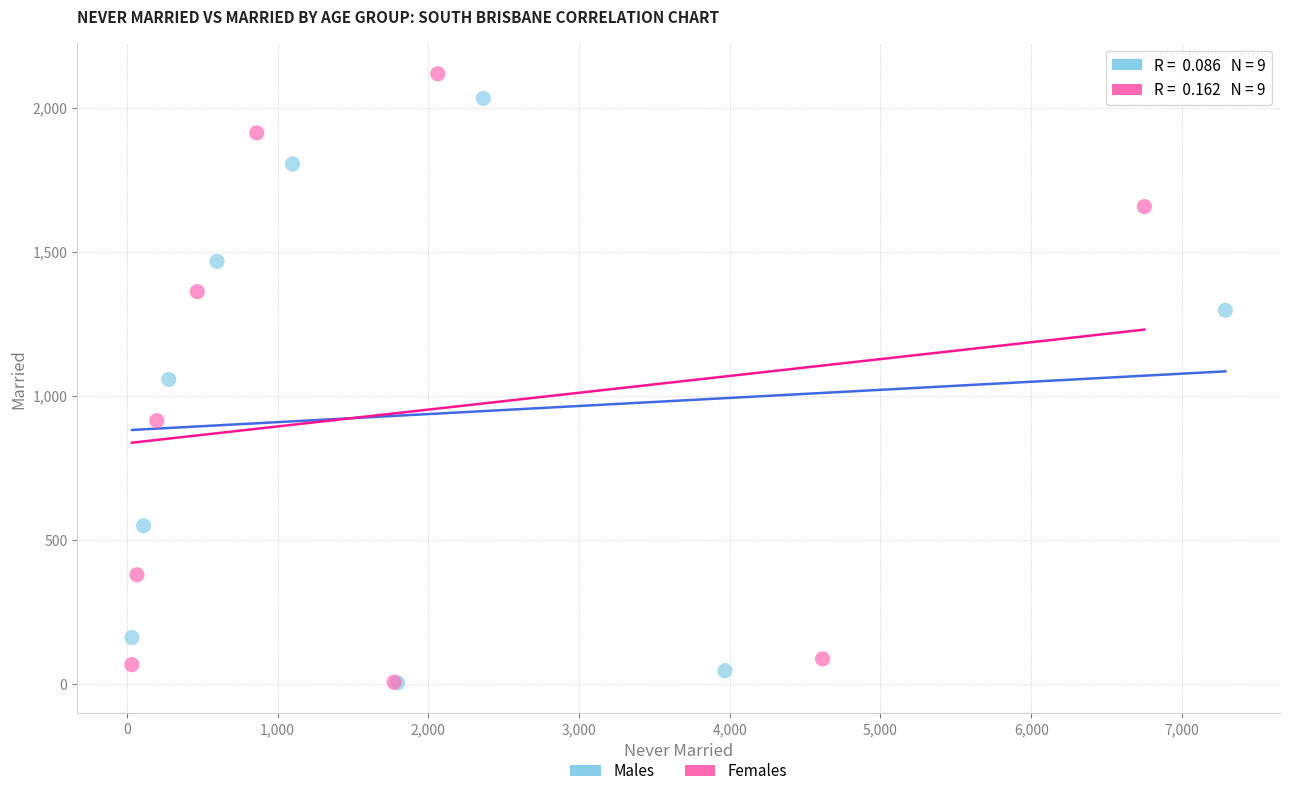

What are all the series names shown in the legend?

Males, Females